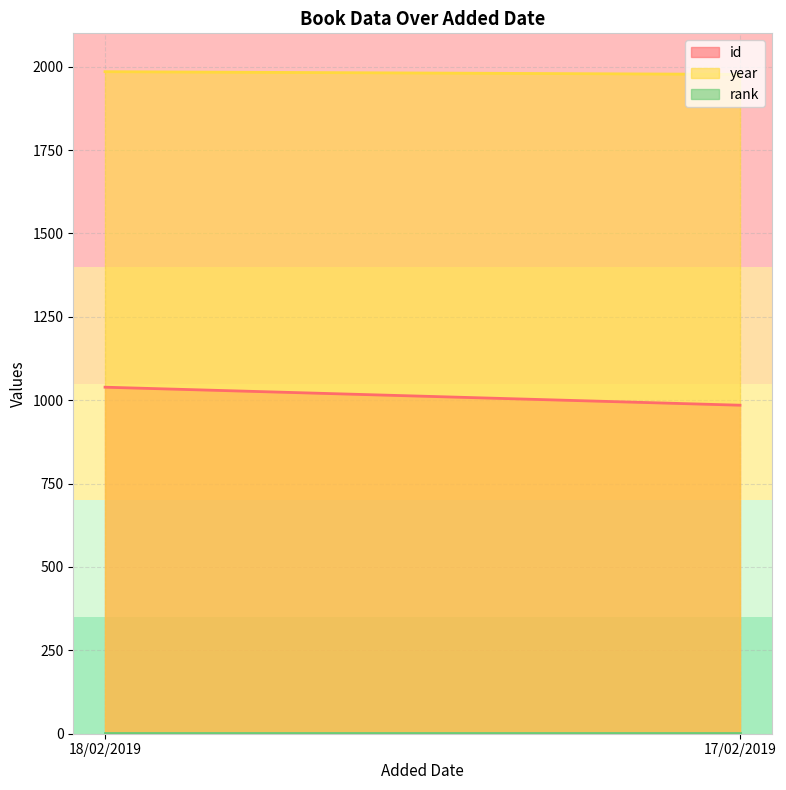

Reading right to left, extract all data points from this chart.

id: 985	1039
year: 1977	1985
rank: 1	1